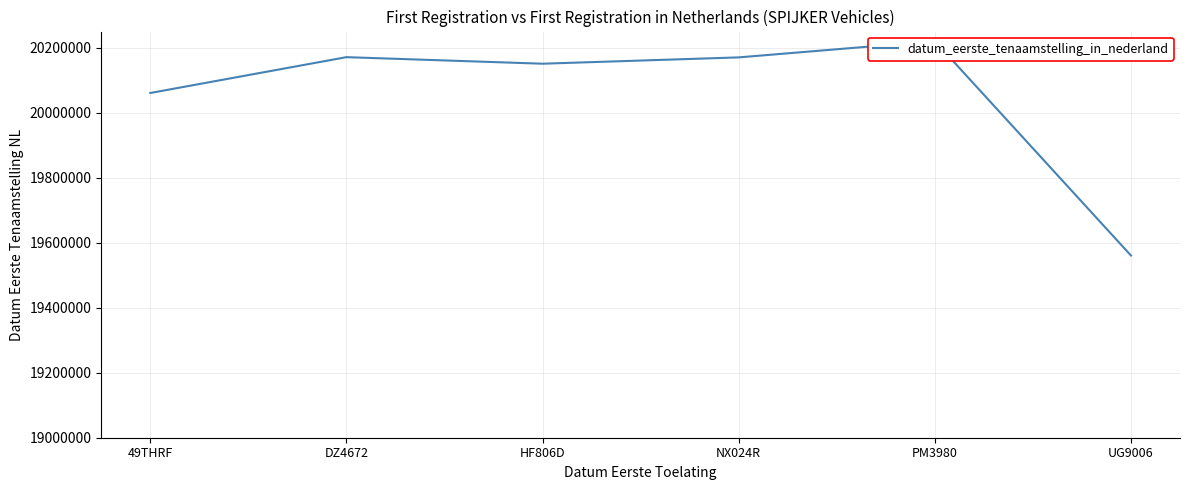

Where is the data nearest to the value 19890607?

49THRF